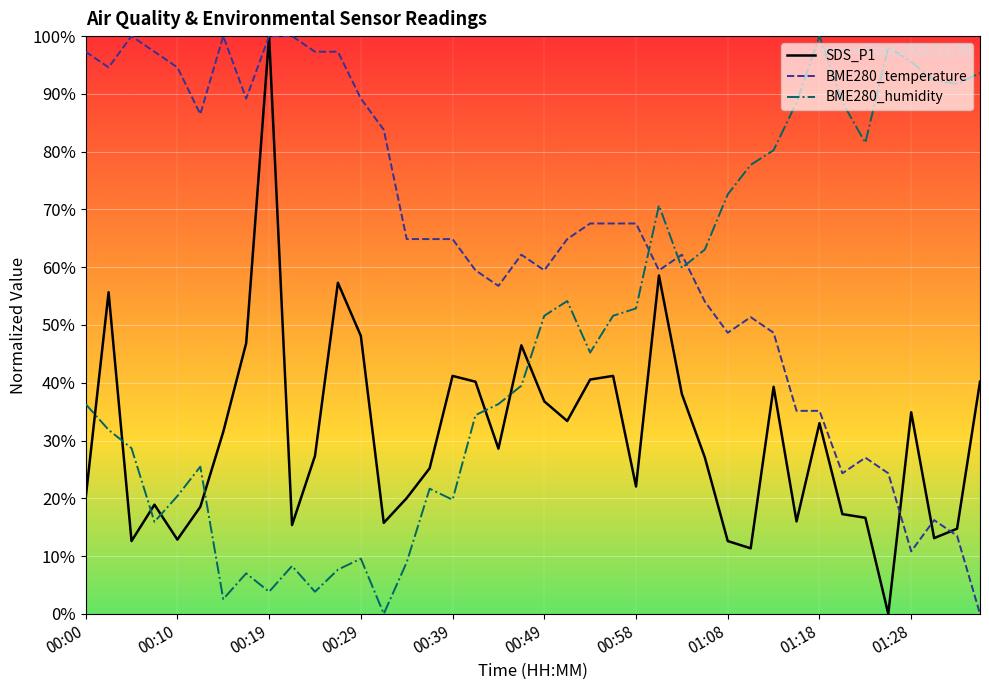

How many interior local peaks does the BME280_humidity series have?

9